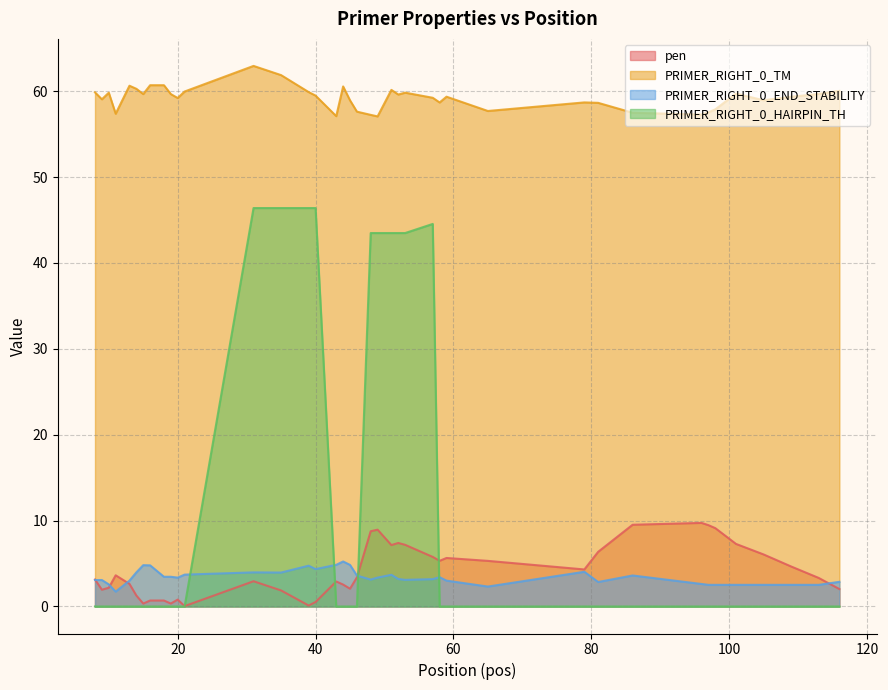

The PRIMER_RIGHT_0_TM series shows 89.5 at 10. True or false?

False